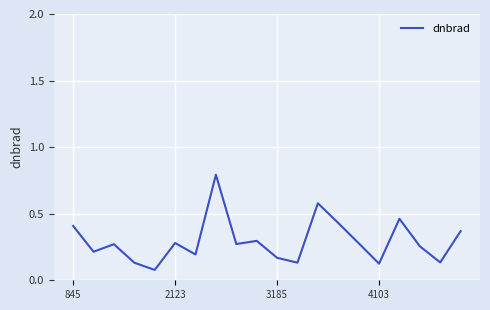

What is the greatest value displayed?

0.8